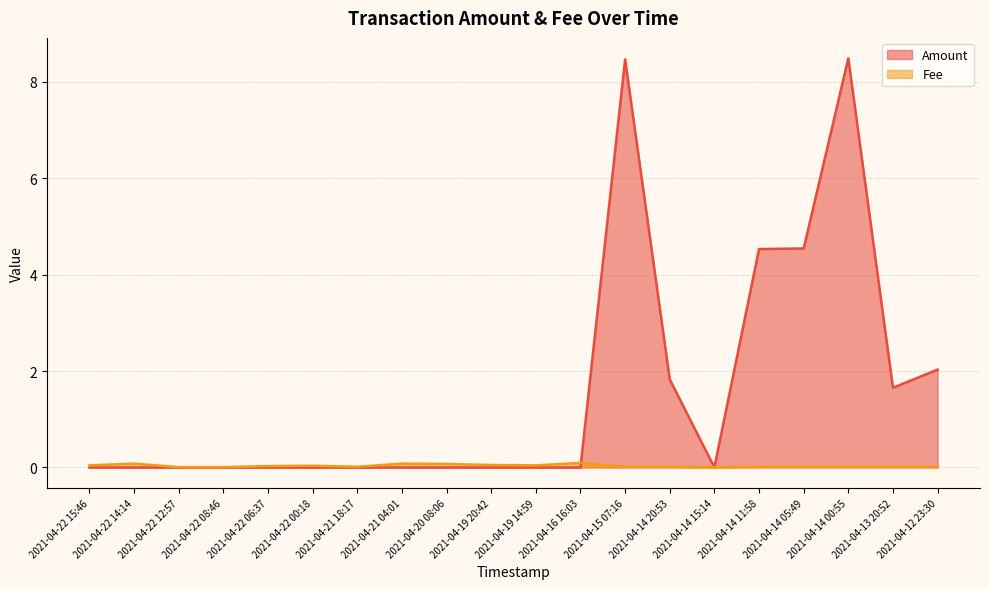

Between which two adjacent categories do Amount and Fee first intersect?

2021-04-16 16:03 and 2021-04-15 07:16